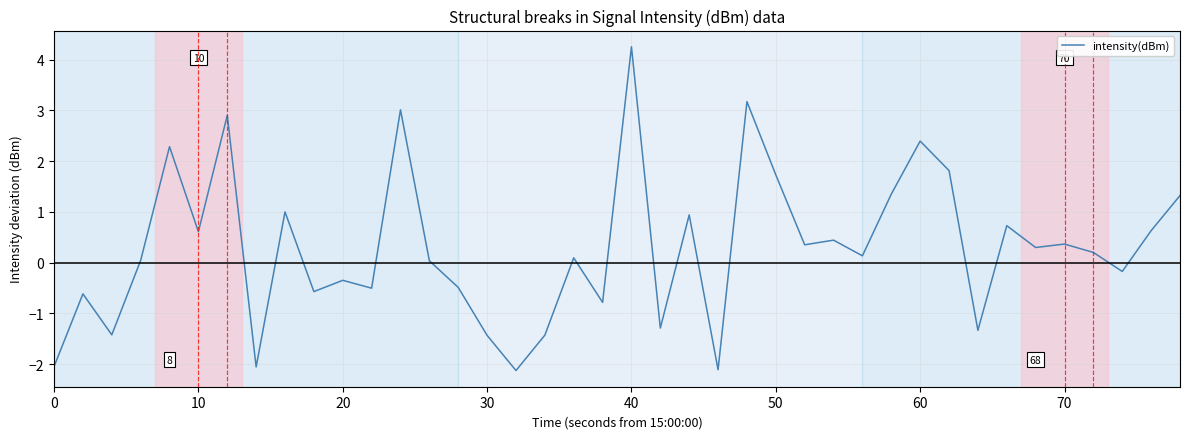

Count the number of values greater than 0.

24